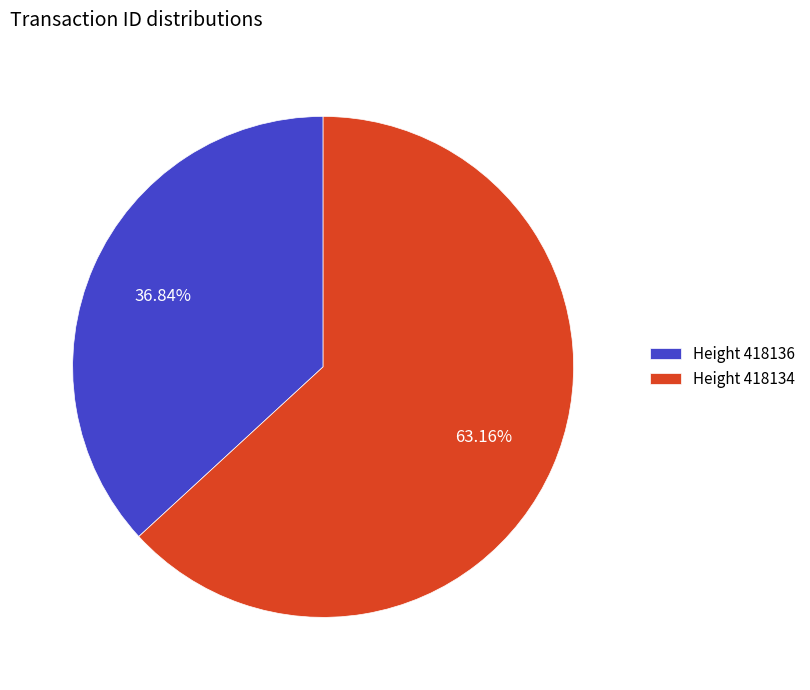

Which has a higher value, Height 418134 or Height 418136?

Height 418134